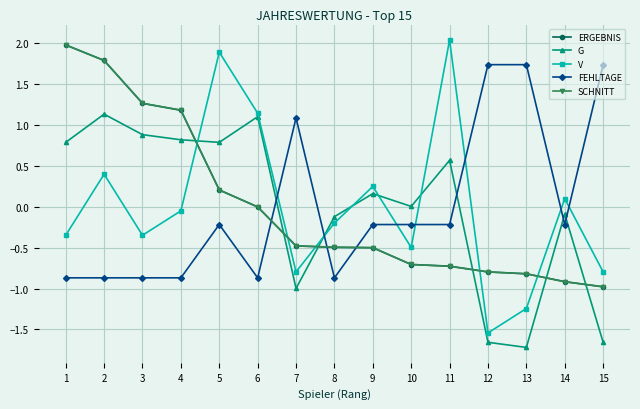

In V, how many points are lower than both neighbors (excluding endpoints)?

4